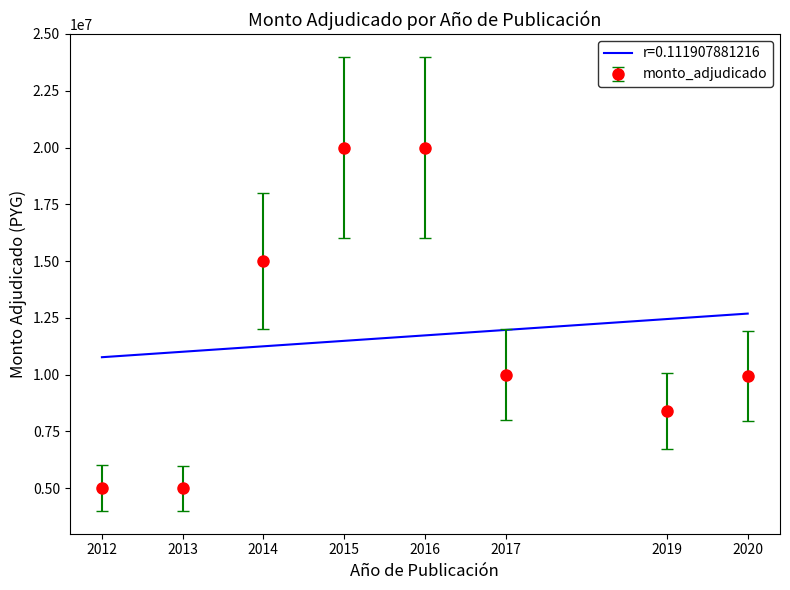

Is the value of monto_adjudicado at 2014 greater than the value of r=0.111907881216 at 2016?

Yes